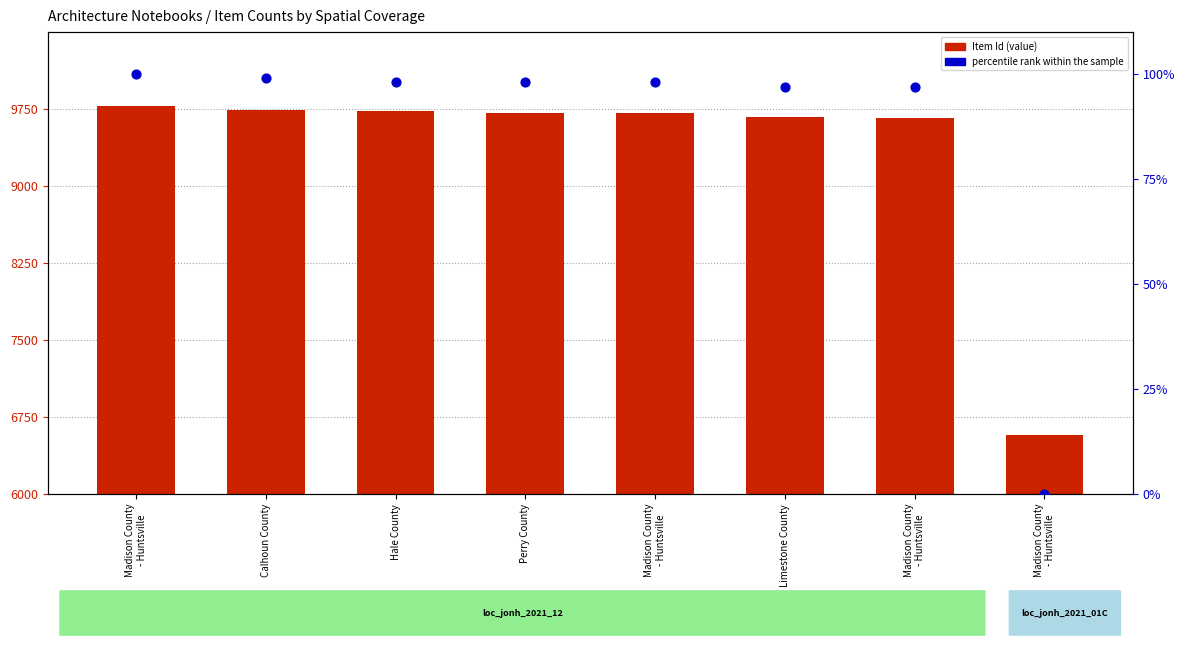

Which series reaches the maximum Y coordinate?

Item Id